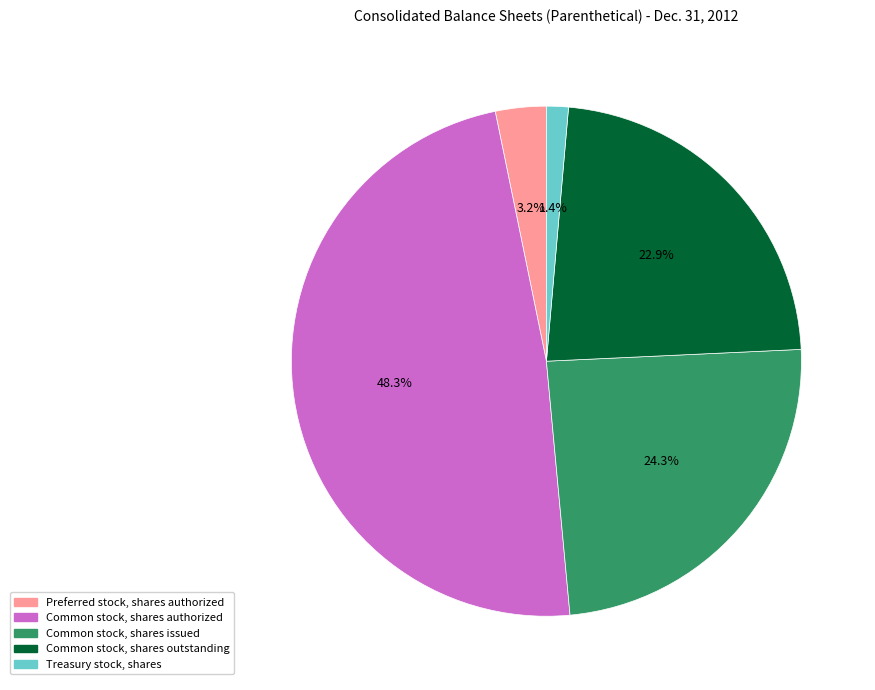

What is the smallest slice in the pie chart?

Treasury stock, shares